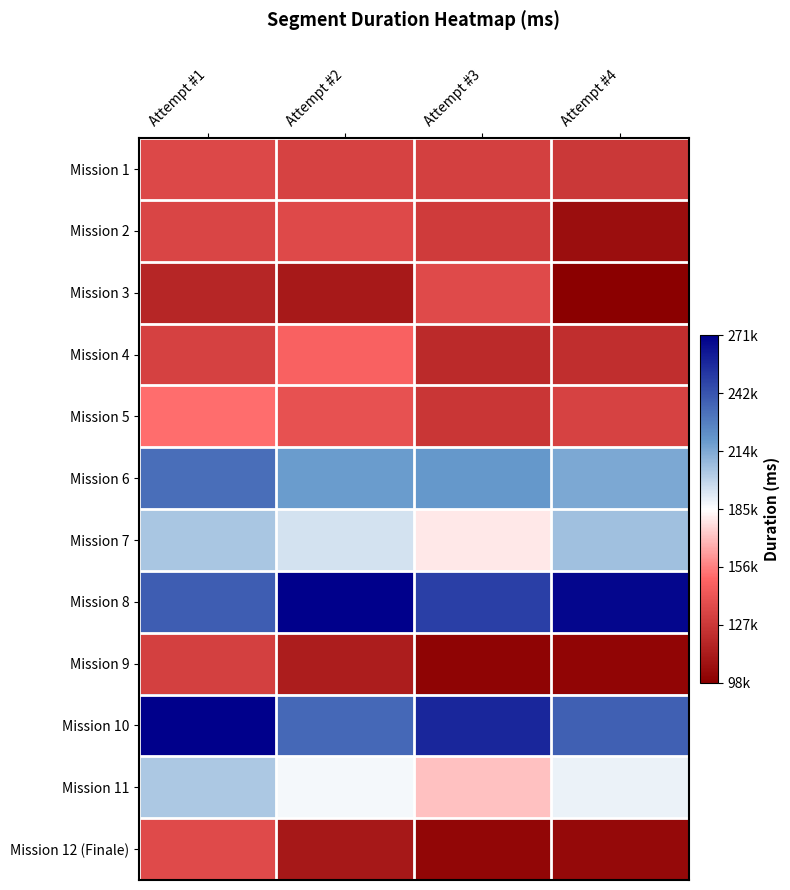

Which series changed the most between Attempt #2 and Attempt #3?

Mission 4